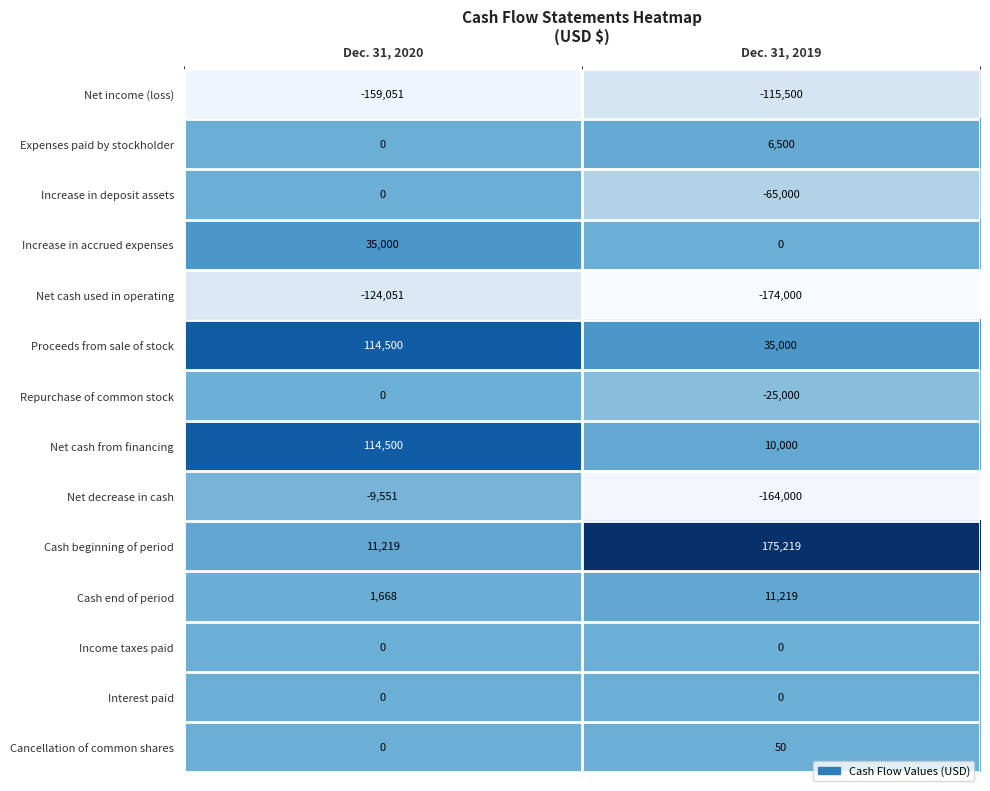

Which series has the largest total across all categories?

Cash beginning of period